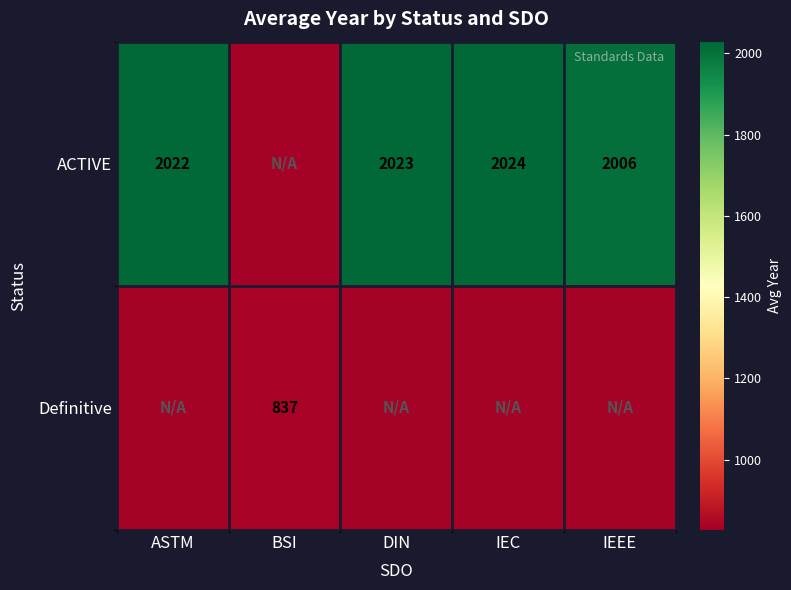

Rank the categories by ACTIVE value from lowest to highest.

BSI, IEEE, ASTM, DIN, IEC